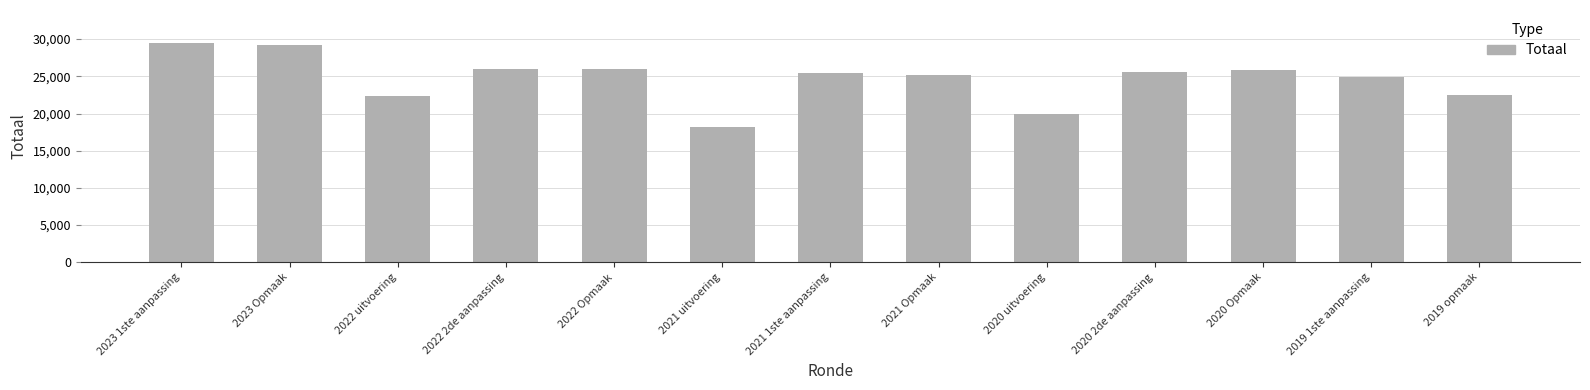

What is the label of the 7th bar from the right?

2021 1ste aanpassing